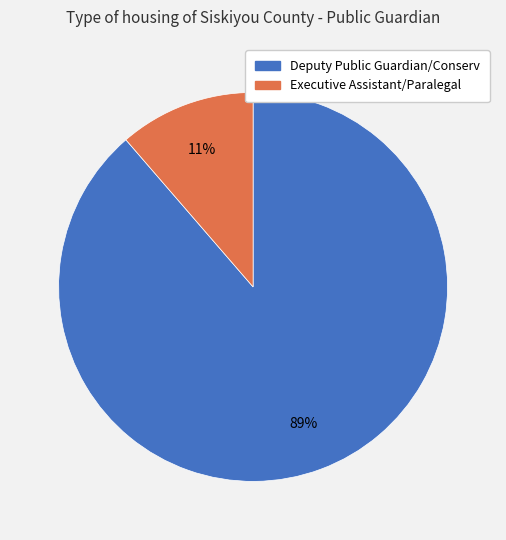

How many slices are in this pie chart?

2